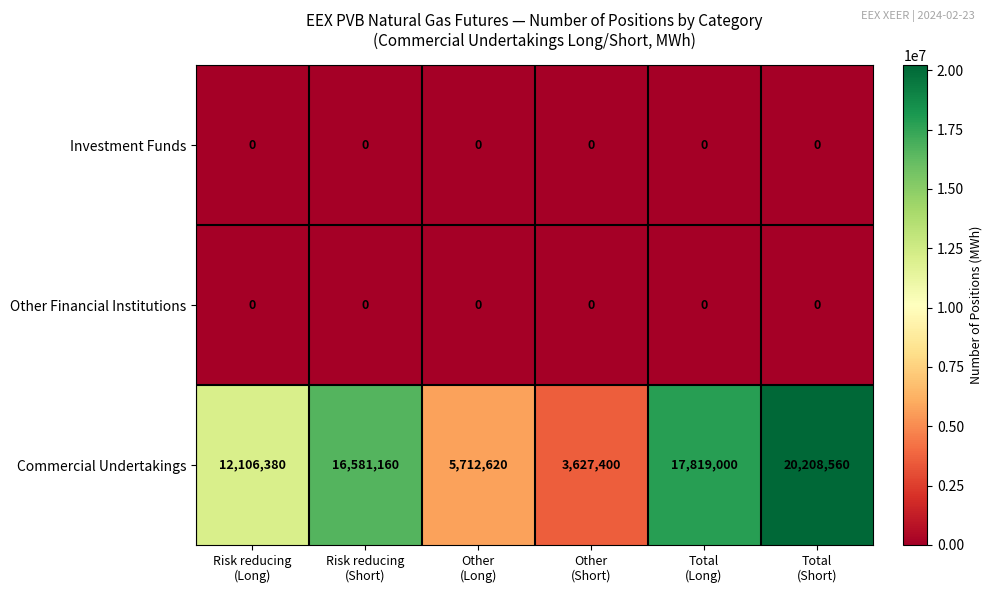

Which series has the largest total across all categories?

Commercial Undertakings